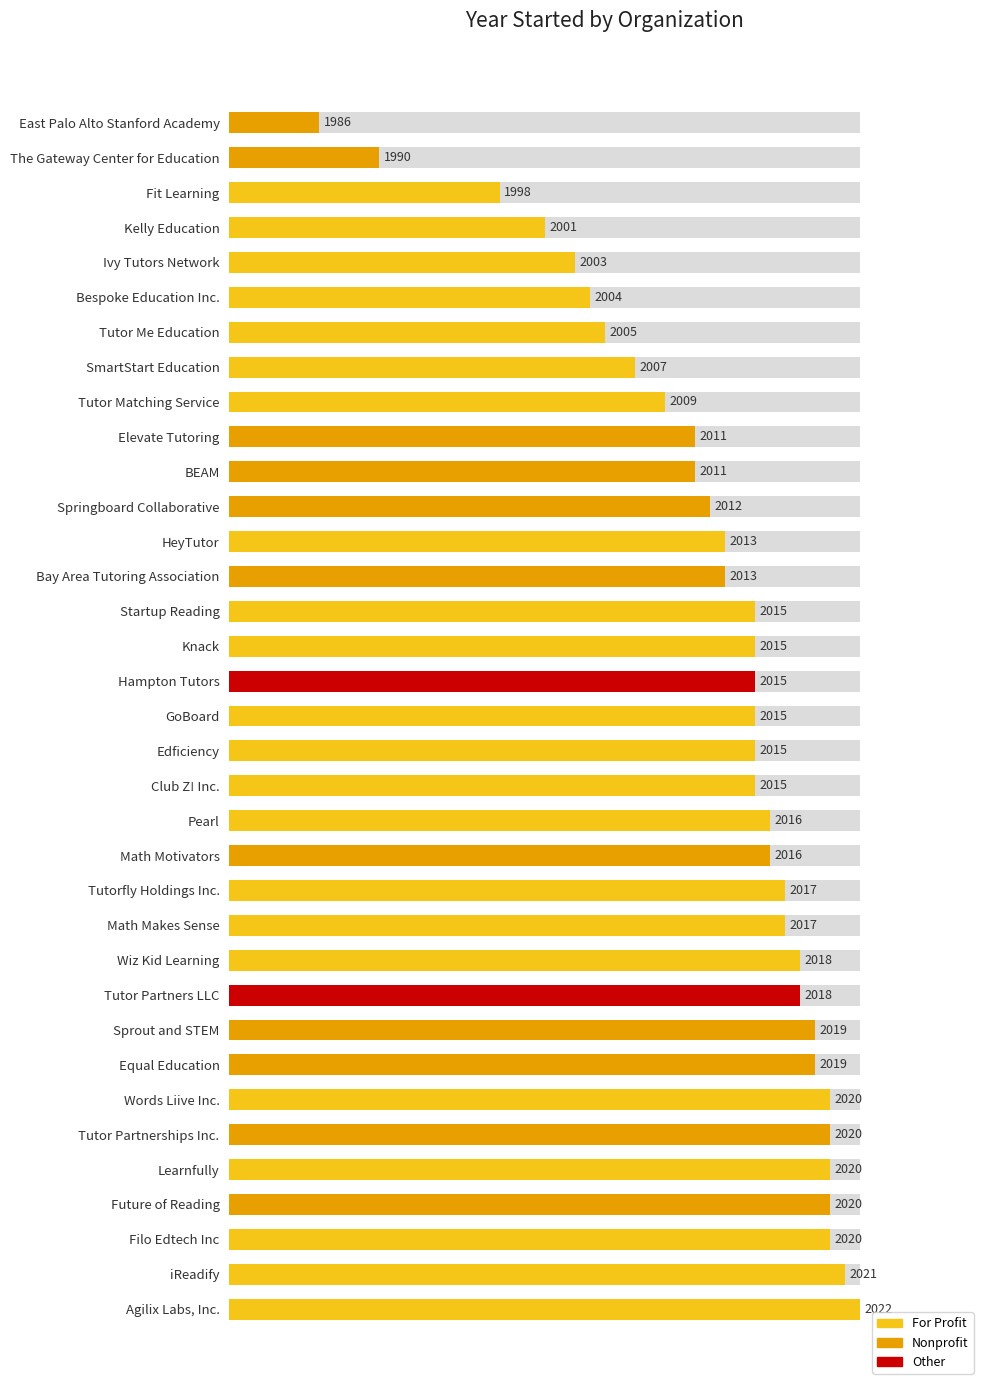

List the labels in order of value, largest first.

Agilix Labs, Inc., iReadify, Filo Edtech Inc, Future of Reading, Learnfully, Tutor Partnerships Inc., Words Liive Inc., Equal Education, Sprout and STEM, Tutor Partners LLC, Wiz Kid Learning, Math Makes Sense, Tutorfly Holdings Inc., Math Motivators, Pearl, Club Z! Inc., Edficiency, GoBoard, Hampton Tutors, Knack, Startup Reading, Bay Area Tutoring Association, HeyTutor, Springboard Collaborative, BEAM, Elevate Tutoring, Tutor Matching Service, SmartStart Education, Tutor Me Education, Bespoke Education Inc., Ivy Tutors Network, Kelly Education, Fit Learning, The Gateway Center for Education, East Palo Alto Stanford Academy